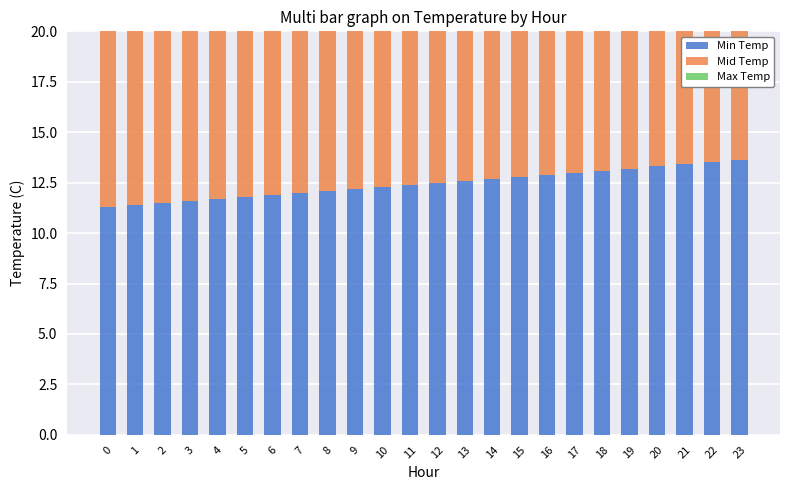

What is the spread (max minus min) of values at 5?

0.3